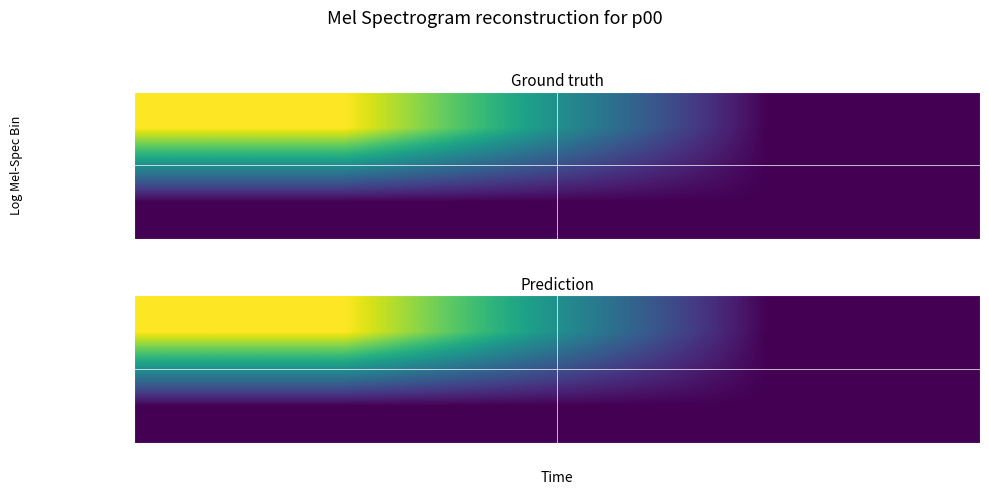

Count the 1dc72a755e12972c… values in the range 0 to 6.

2